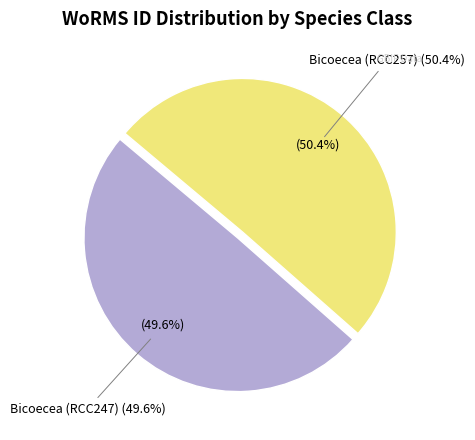

To the nearest percent, what is the average slice percentage?

50%